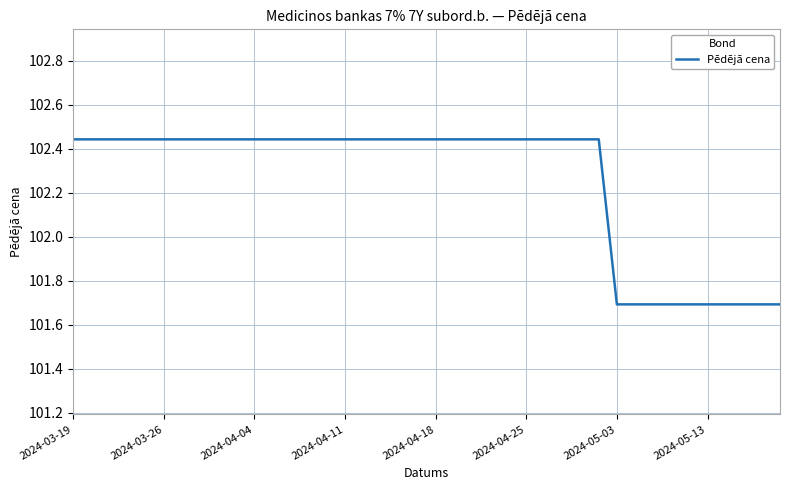

What is the smallest value displayed?

101.7